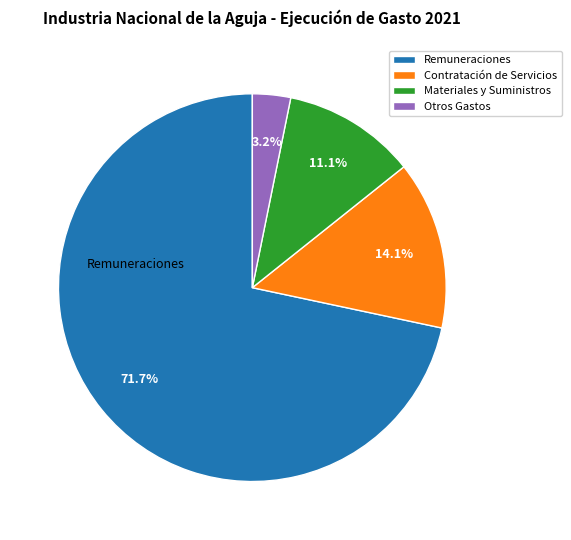

Do Otros Gastos and Materiales y Suministros together represent more than half of the pie?

No